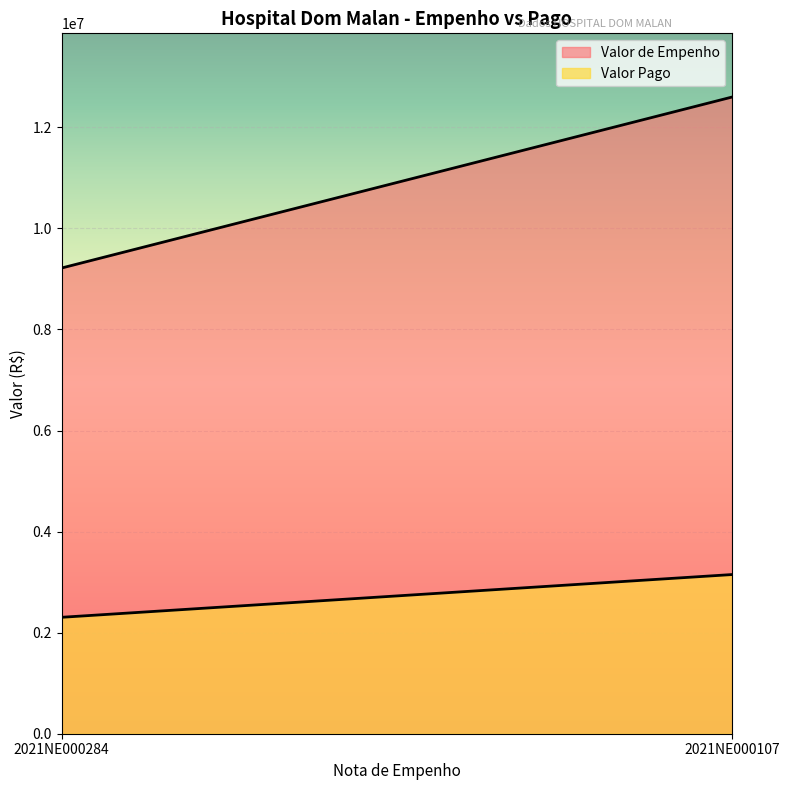

Reading left to right, list all the values displayed in this chart.

Valor de Empenho: 2021NE000284=9215982.1	2021NE000107=12599889.5
Valor Pago: 2021NE000284=2303995.5	2021NE000107=3149972.4